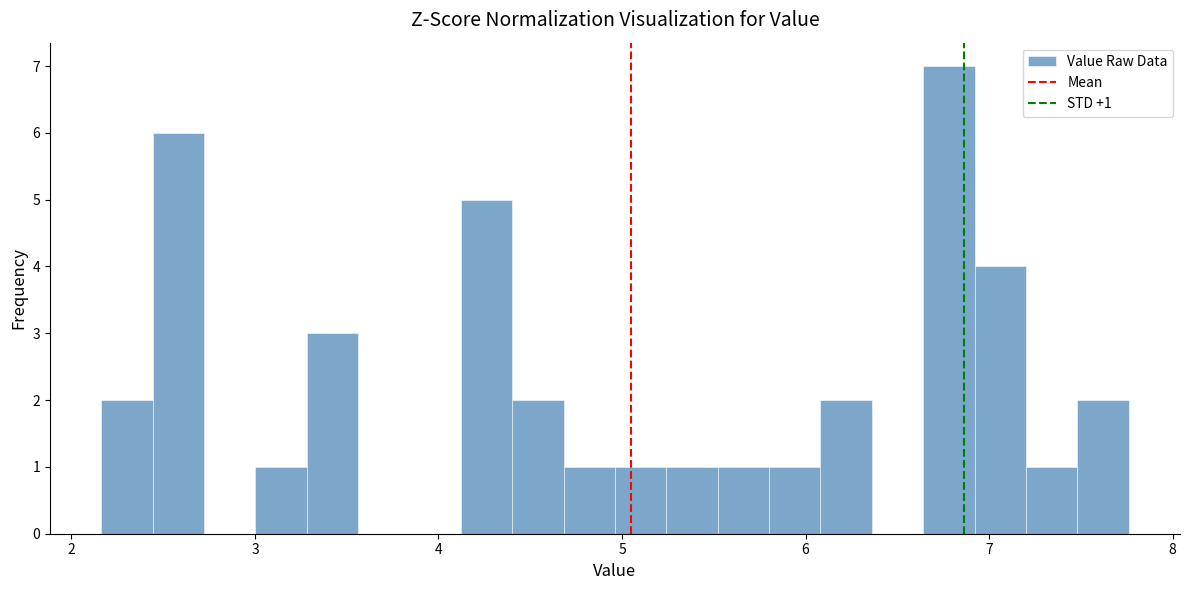

Around what value on the x-axis is the tallest bar? Give the approximate position of its centre, as read against the axis.

6.8